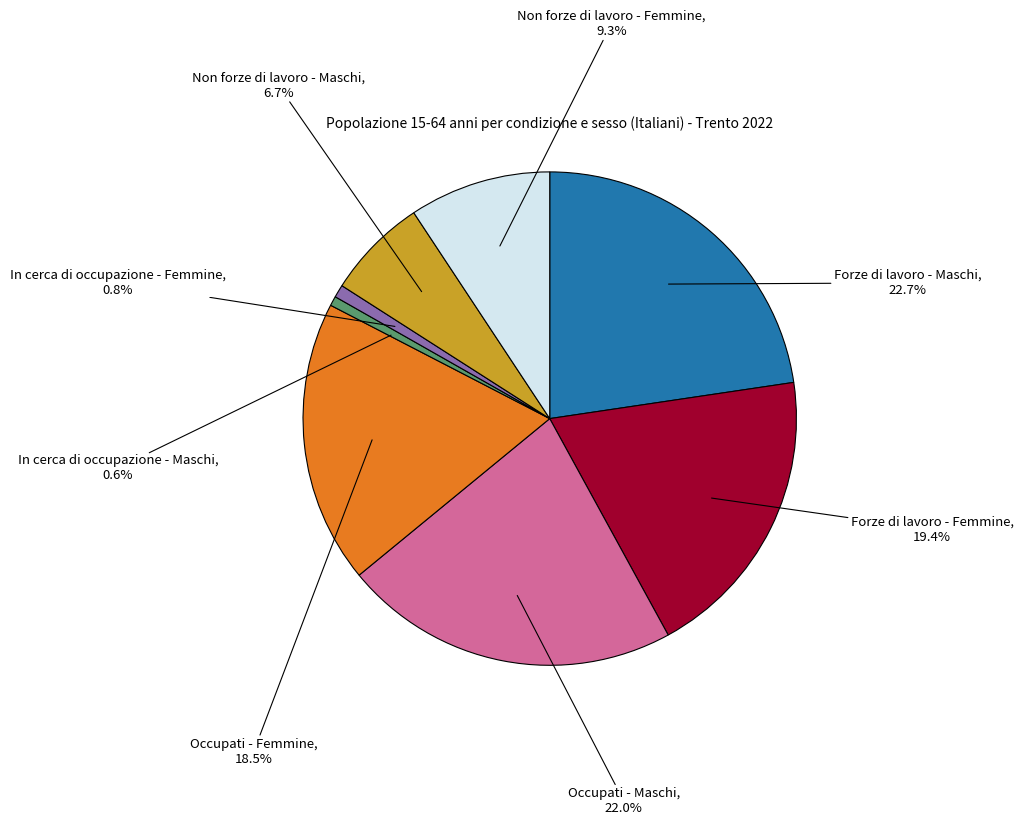

To the nearest percent, what is the average slice percentage?

12%